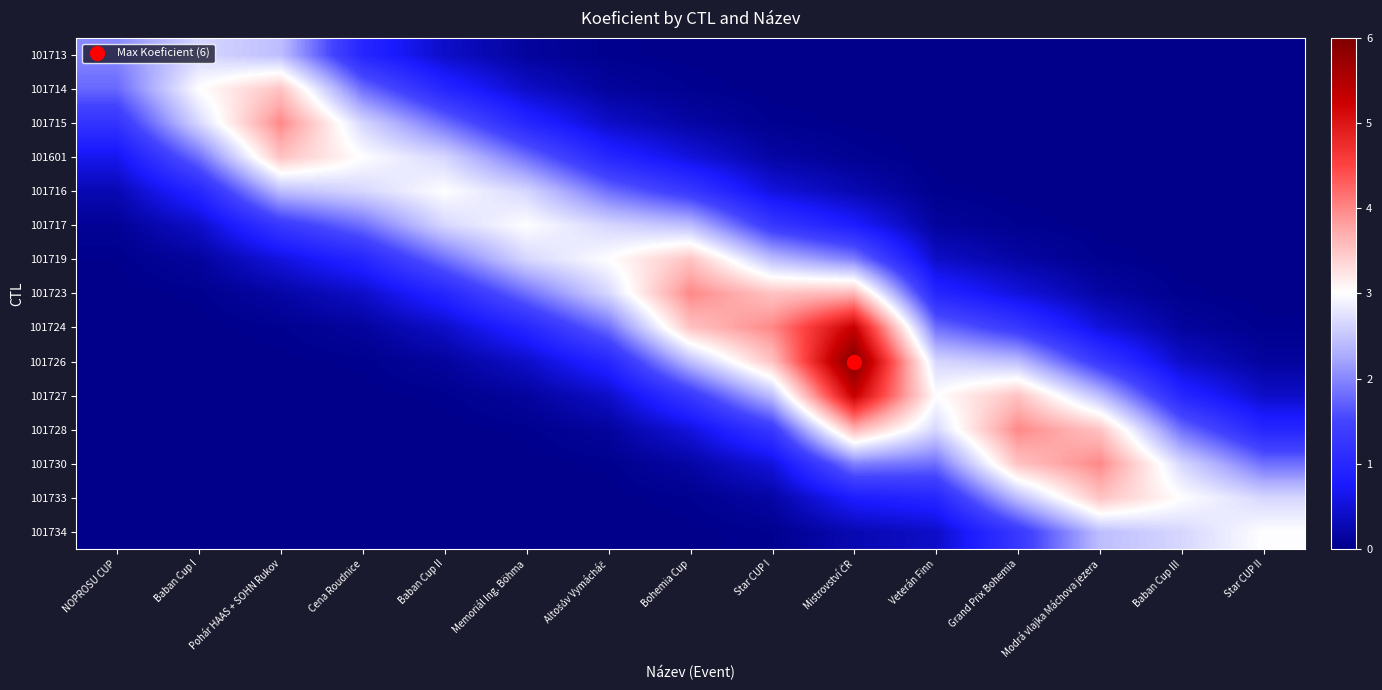

Reading left to right, transcribe all the data shown in this chart.

101713: NOPROSU CUP=2.0	Baban Cup I=2.6	Pohár HAAS + SOHN Rukov=2.4	Cena Roudnice=1.0	Baban Cup II=0.4	Memoriál Ing. Böhma=0.1	Altošův Vymácháč=0.0	Bohemia Cup=0.0	Star CUP I=0.0	Mistrovství ČR=0.0	Veterán Finn=0.0	Grand Prix Bohemia=0.0	Modrá vlajka Máchova jezera=0.0	Baban Cup III=0.0	Star CUP II=0.0
101714: NOPROSU CUP=1.8	Baban Cup I=3.0	Pohár HAAS + SOHN Rukov=3.5	Cena Roudnice=1.8	Baban Cup II=1.0	Memoriál Ing. Böhma=0.4	Altošův Vymácháč=0.1	Bohemia Cup=0.0	Star CUP I=0.0	Mistrovství ČR=0.0	Veterán Finn=0.0	Grand Prix Bohemia=0.0	Modrá vlajka Máchova jezera=0.0	Baban Cup III=0.0	Star CUP II=0.0
101715: NOPROSU CUP=1.2	Baban Cup I=2.6	Pohár HAAS + SOHN Rukov=4.0	Cena Roudnice=2.6	Baban Cup II=1.8	Memoriál Ing. Böhma=1.0	Altošův Vymácháč=0.4	Bohemia Cup=0.2	Star CUP I=0.0	Mistrovství ČR=0.0	Veterán Finn=0.0	Grand Prix Bohemia=0.0	Modrá vlajka Máchova jezera=0.0	Baban Cup III=0.0	Star CUP II=0.0
101601: NOPROSU CUP=0.6	Baban Cup I=1.8	Pohár HAAS + SOHN Rukov=3.5	Cena Roudnice=3.0	Baban Cup II=2.6	Memoriál Ing. Böhma=1.8	Altošův Vymácháč=1.0	Bohemia Cup=0.5	Star CUP I=0.2	Mistrovství ČR=0.1	Veterán Finn=0.0	Grand Prix Bohemia=0.0	Modrá vlajka Máchova jezera=0.0	Baban Cup III=0.0	Star CUP II=0.0
101716: NOPROSU CUP=0.3	Baban Cup I=1.0	Pohár HAAS + SOHN Rukov=2.4	Cena Roudnice=2.6	Baban Cup II=3.0	Memoriál Ing. Böhma=2.6	Altošův Vymácháč=1.8	Bohemia Cup=1.3	Star CUP I=0.5	Mistrovství ČR=0.3	Veterán Finn=0.0	Grand Prix Bohemia=0.0	Modrá vlajka Máchova jezera=0.0	Baban Cup III=0.0	Star CUP II=0.0
101717: NOPROSU CUP=0.1	Baban Cup I=0.4	Pohár HAAS + SOHN Rukov=1.3	Cena Roudnice=1.8	Baban Cup II=2.6	Memoriál Ing. Böhma=3.0	Altošův Vymácháč=2.6	Bohemia Cup=2.4	Star CUP I=1.3	Mistrovství ČR=0.8	Veterán Finn=0.1	Grand Prix Bohemia=0.0	Modrá vlajka Máchova jezera=0.0	Baban Cup III=0.0	Star CUP II=0.0
101719: NOPROSU CUP=0.0	Baban Cup I=0.1	Pohár HAAS + SOHN Rukov=0.5	Cena Roudnice=1.0	Baban Cup II=1.8	Memoriál Ing. Böhma=2.6	Altošův Vymácháč=3.0	Bohemia Cup=3.5	Star CUP I=2.4	Mistrovství ČR=1.9	Veterán Finn=0.4	Grand Prix Bohemia=0.2	Modrá vlajka Máchova jezera=0.0	Baban Cup III=0.0	Star CUP II=0.0
101723: NOPROSU CUP=0.0	Baban Cup I=0.0	Pohár HAAS + SOHN Rukov=0.2	Cena Roudnice=0.4	Baban Cup II=1.0	Memoriál Ing. Böhma=1.8	Altošův Vymácháč=2.6	Bohemia Cup=4.0	Star CUP I=3.5	Mistrovství ČR=3.6	Veterán Finn=1.0	Grand Prix Bohemia=0.5	Modrá vlajka Máchova jezera=0.2	Baban Cup III=0.0	Star CUP II=0.0
101724: NOPROSU CUP=0.0	Baban Cup I=0.0	Pohár HAAS + SOHN Rukov=0.0	Cena Roudnice=0.1	Baban Cup II=0.4	Memoriál Ing. Böhma=1.0	Altošův Vymácháč=1.8	Bohemia Cup=3.5	Star CUP I=4.0	Mistrovství ČR=5.3	Veterán Finn=1.8	Grand Prix Bohemia=1.3	Modrá vlajka Máchova jezera=0.5	Baban Cup III=0.1	Star CUP II=0.0
101726: NOPROSU CUP=0.0	Baban Cup I=0.0	Pohár HAAS + SOHN Rukov=0.0	Cena Roudnice=0.0	Baban Cup II=0.1	Memoriál Ing. Böhma=0.4	Altošův Vymácháč=1.0	Bohemia Cup=2.4	Star CUP I=3.5	Mistrovství ČR=6.0	Veterán Finn=2.6	Grand Prix Bohemia=2.4	Modrá vlajka Máchova jezera=1.3	Baban Cup III=0.4	Star CUP II=0.1
101727: NOPROSU CUP=0.0	Baban Cup I=0.0	Pohár HAAS + SOHN Rukov=0.0	Cena Roudnice=0.0	Baban Cup II=0.0	Memoriál Ing. Böhma=0.1	Altošův Vymácháč=0.4	Bohemia Cup=1.3	Star CUP I=2.4	Mistrovství ČR=5.3	Veterán Finn=3.0	Grand Prix Bohemia=3.5	Modrá vlajka Máchova jezera=2.4	Baban Cup III=1.0	Star CUP II=0.4
101728: NOPROSU CUP=0.0	Baban Cup I=0.0	Pohár HAAS + SOHN Rukov=0.0	Cena Roudnice=0.0	Baban Cup II=0.0	Memoriál Ing. Böhma=0.0	Altošův Vymácháč=0.1	Bohemia Cup=0.5	Star CUP I=1.3	Mistrovství ČR=3.6	Veterán Finn=2.6	Grand Prix Bohemia=4.0	Modrá vlajka Máchova jezera=3.5	Baban Cup III=1.8	Star CUP II=1.0
101730: NOPROSU CUP=0.0	Baban Cup I=0.0	Pohár HAAS + SOHN Rukov=0.0	Cena Roudnice=0.0	Baban Cup II=0.0	Memoriál Ing. Böhma=0.0	Altošův Vymácháč=0.0	Bohemia Cup=0.2	Star CUP I=0.5	Mistrovství ČR=1.9	Veterán Finn=1.8	Grand Prix Bohemia=3.5	Modrá vlajka Máchova jezera=4.0	Baban Cup III=2.6	Star CUP II=1.8
101733: NOPROSU CUP=0.0	Baban Cup I=0.0	Pohár HAAS + SOHN Rukov=0.0	Cena Roudnice=0.0	Baban Cup II=0.0	Memoriál Ing. Böhma=0.0	Altošův Vymácháč=0.0	Bohemia Cup=0.0	Star CUP I=0.2	Mistrovství ČR=0.8	Veterán Finn=1.0	Grand Prix Bohemia=2.4	Modrá vlajka Máchova jezera=3.5	Baban Cup III=3.0	Star CUP II=2.6
101734: NOPROSU CUP=0.0	Baban Cup I=0.0	Pohár HAAS + SOHN Rukov=0.0	Cena Roudnice=0.0	Baban Cup II=0.0	Memoriál Ing. Böhma=0.0	Altošův Vymácháč=0.0	Bohemia Cup=0.0	Star CUP I=0.0	Mistrovství ČR=0.3	Veterán Finn=0.4	Grand Prix Bohemia=1.3	Modrá vlajka Máchova jezera=2.4	Baban Cup III=2.6	Star CUP II=3.0